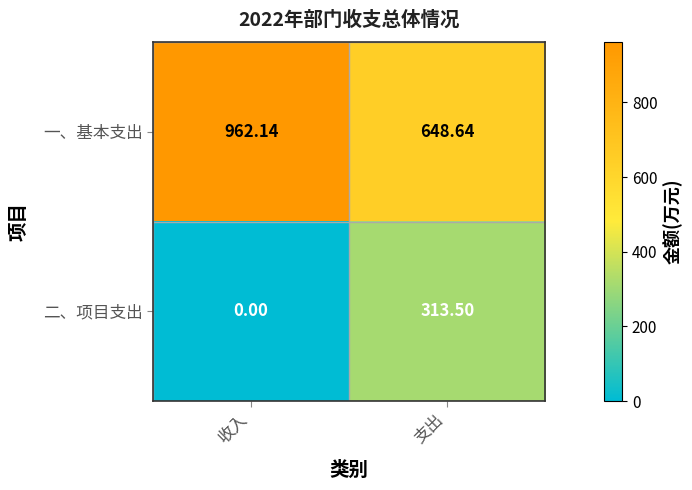

What is the total value across all series at 收入?

962.1